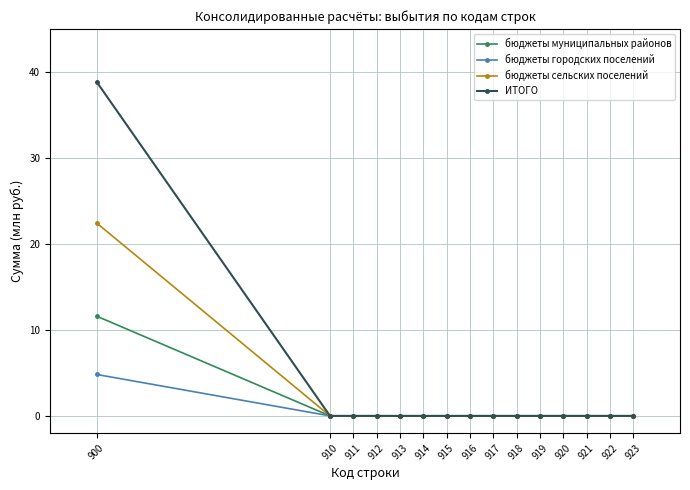

Which label corresponds to the largest value in the chart?

900